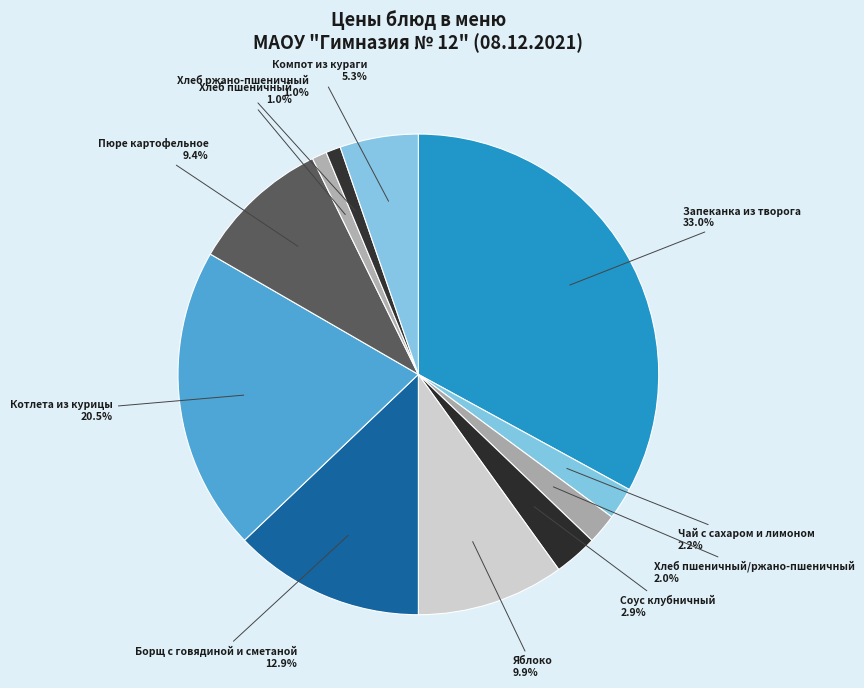

Does Хлеб пшеничный represent more than half of the total?

No